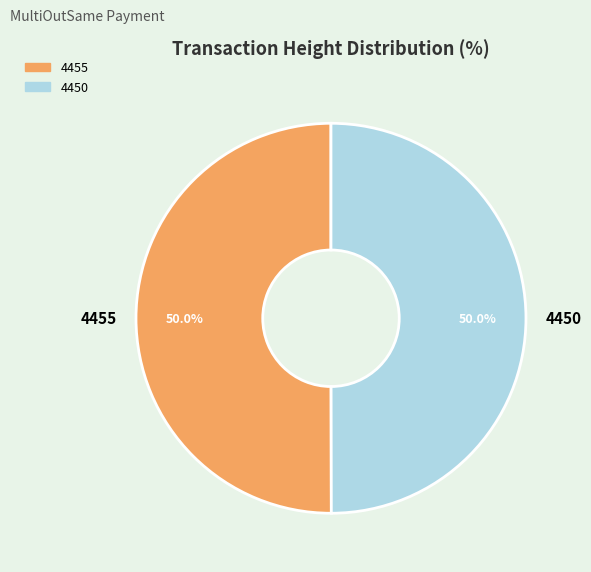

The 4455 slice represents 50% of the pie. True or false?

True